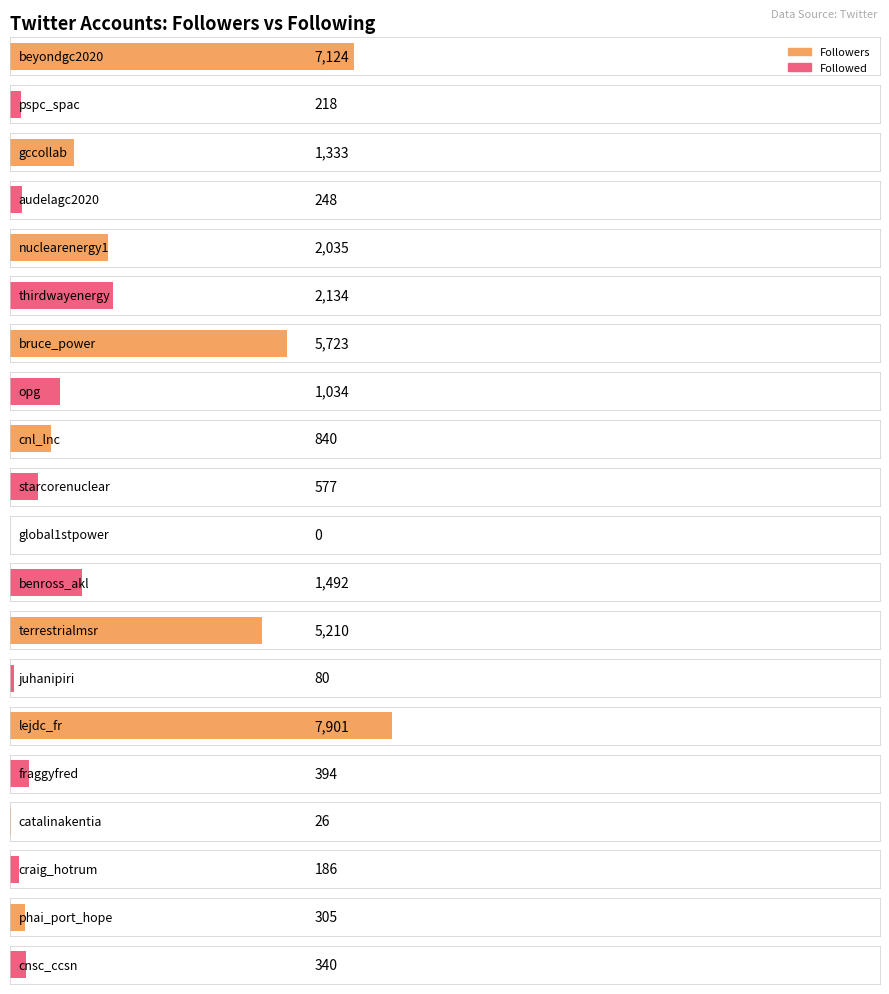

Is it true that Followers equals 1958 at thirdwayenergy?

False